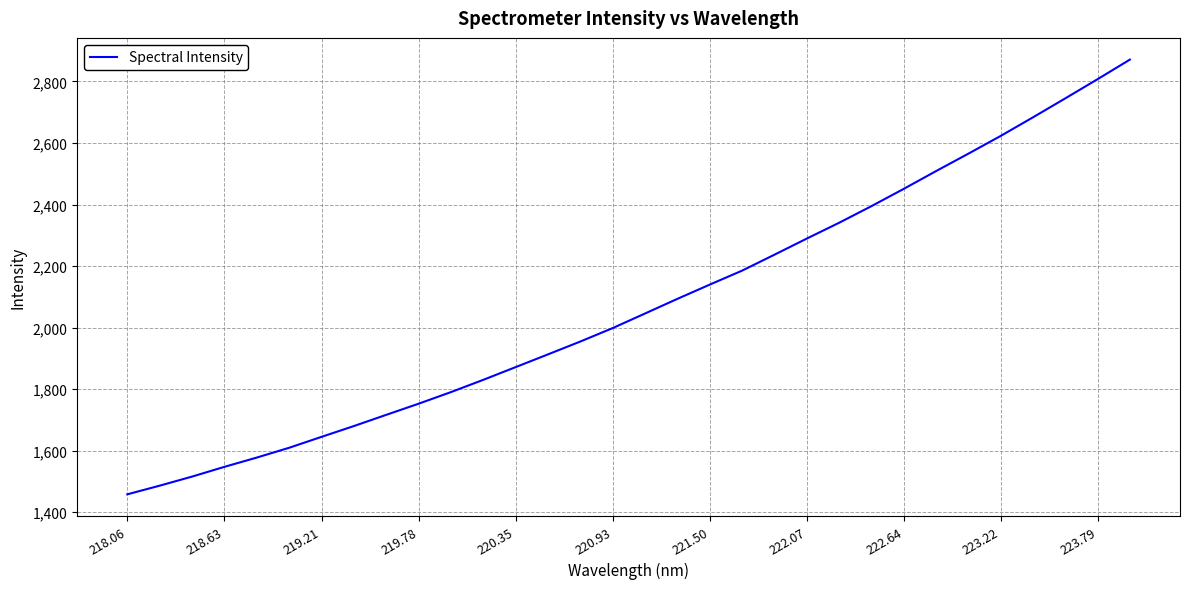

What is the minimum value shown in the chart?

1457.6